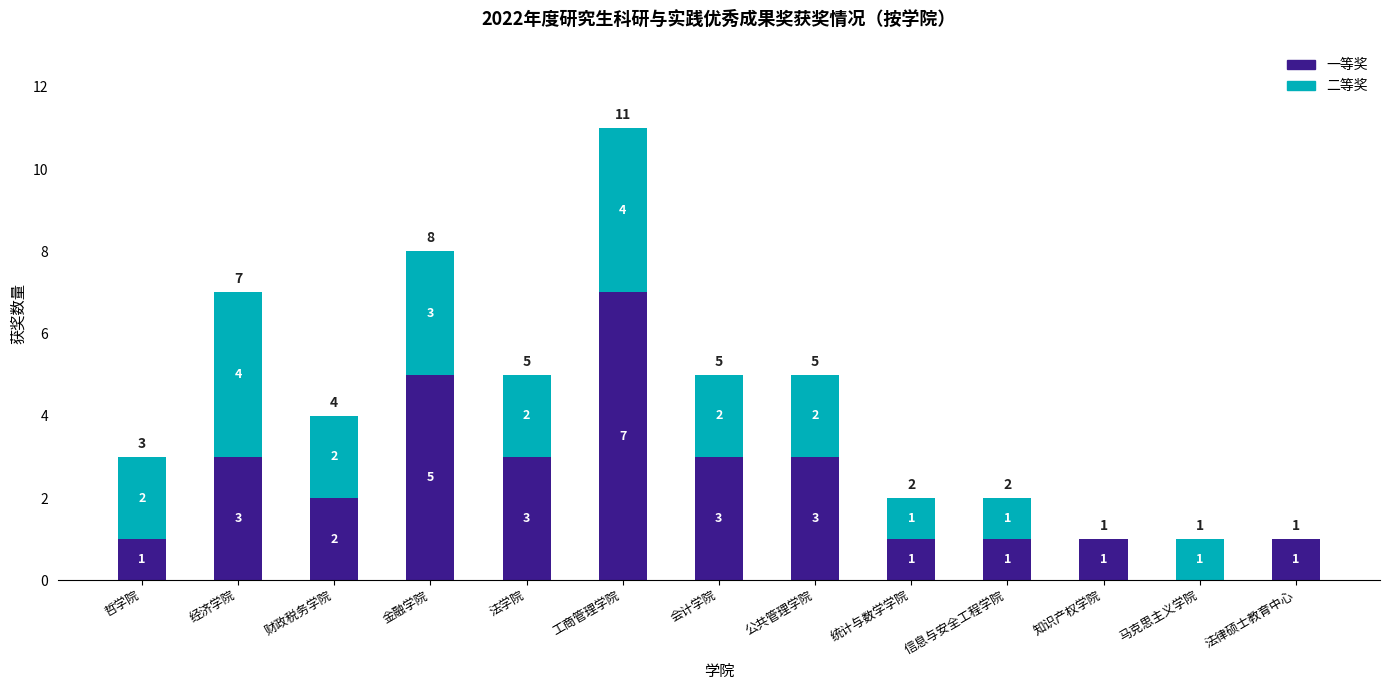

How many 一等奖 values are between 1 and 3?

10